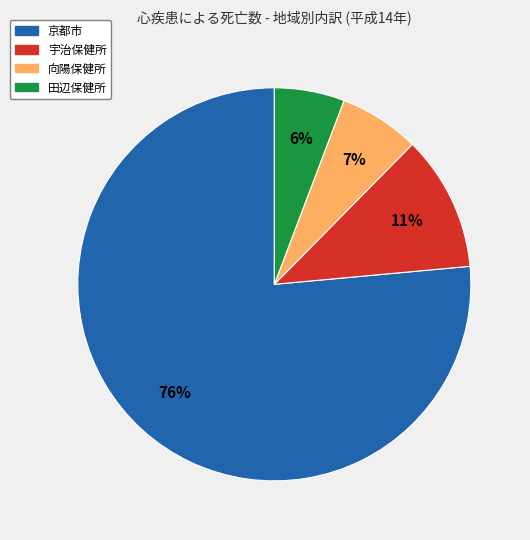

To the nearest percent, what is the average slice percentage?

25%